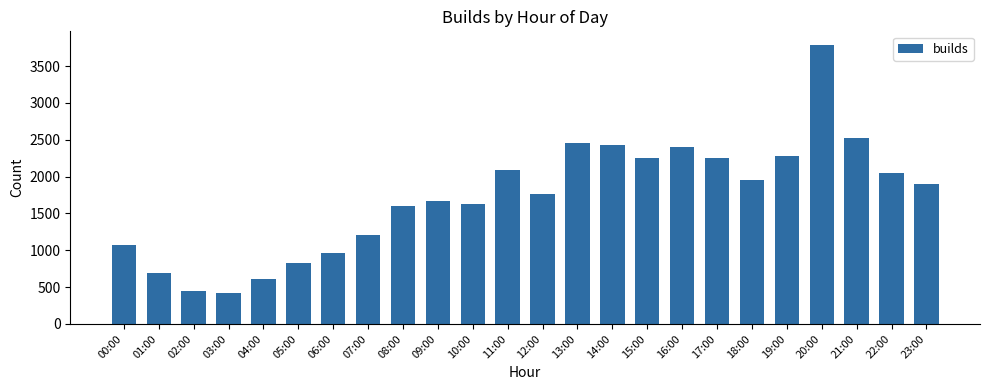

How many distinct data groups are displayed?

1